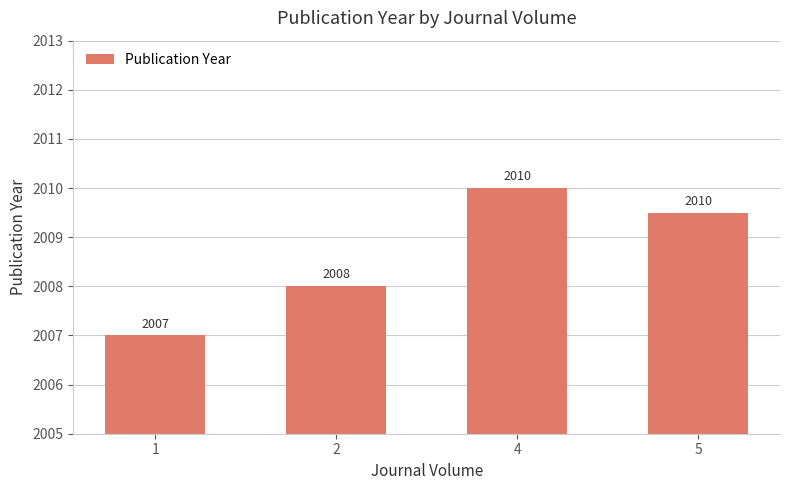

How many values are between 2008 and 2010?

3